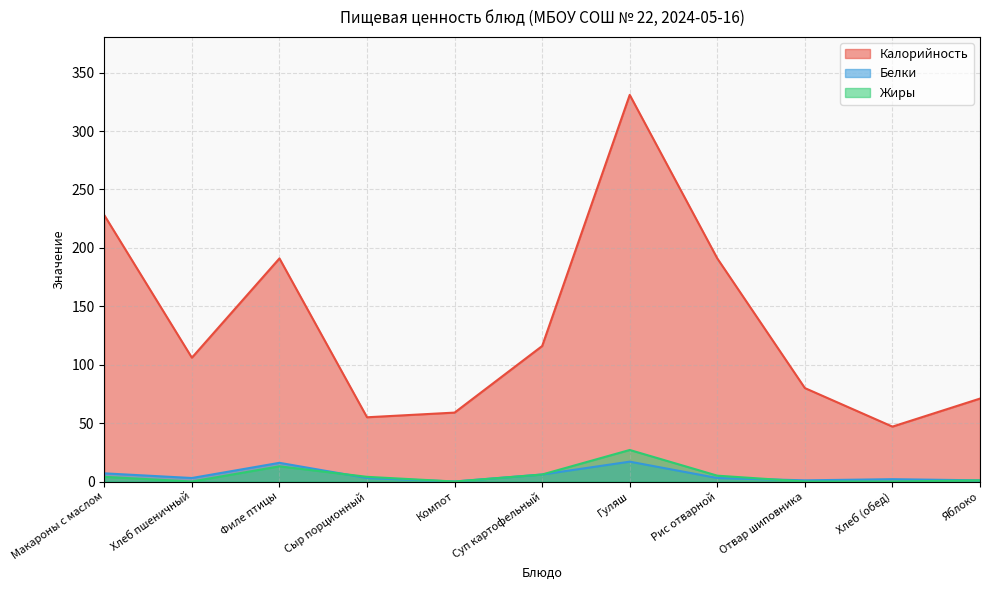

What is the difference between the highest and lowest values at Яблоко?

70